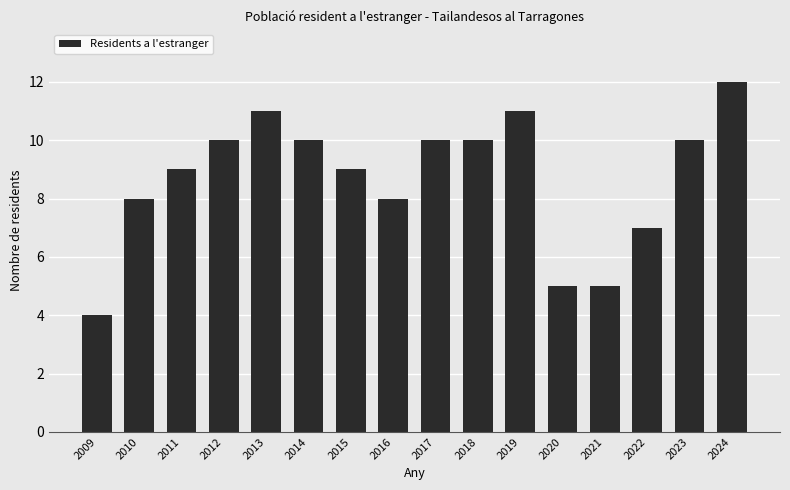

What is the approximate value at 2021?

5